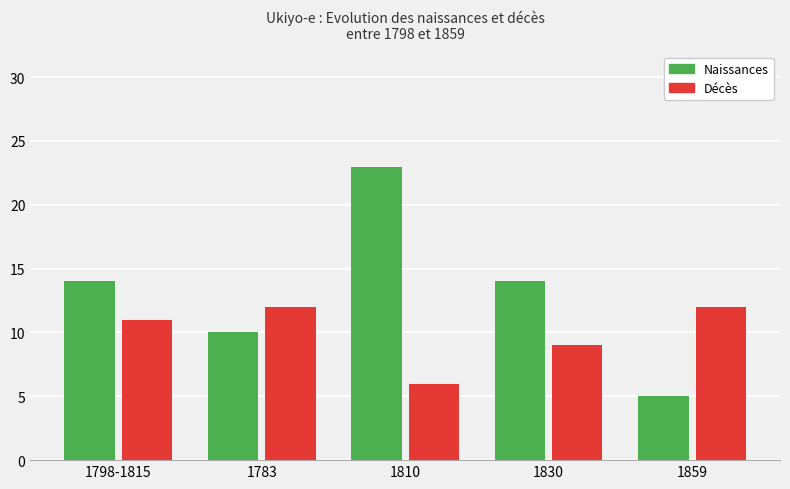

What is the label of the 5th bar from the right?

1798-1815